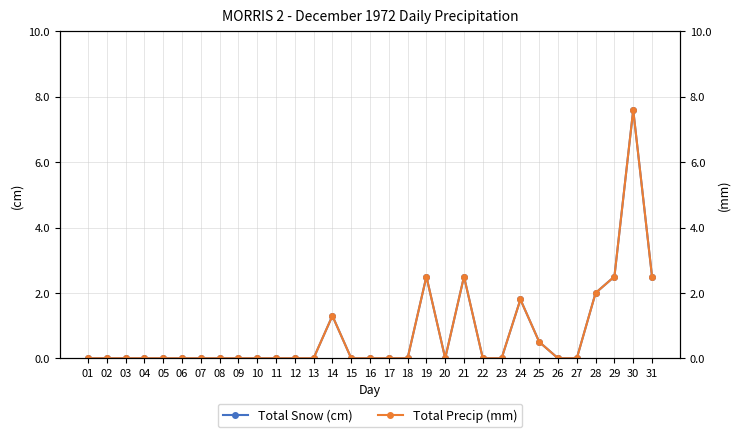

True or false: Total Snow (cm) and Total Precip (mm) cross at least once.

False